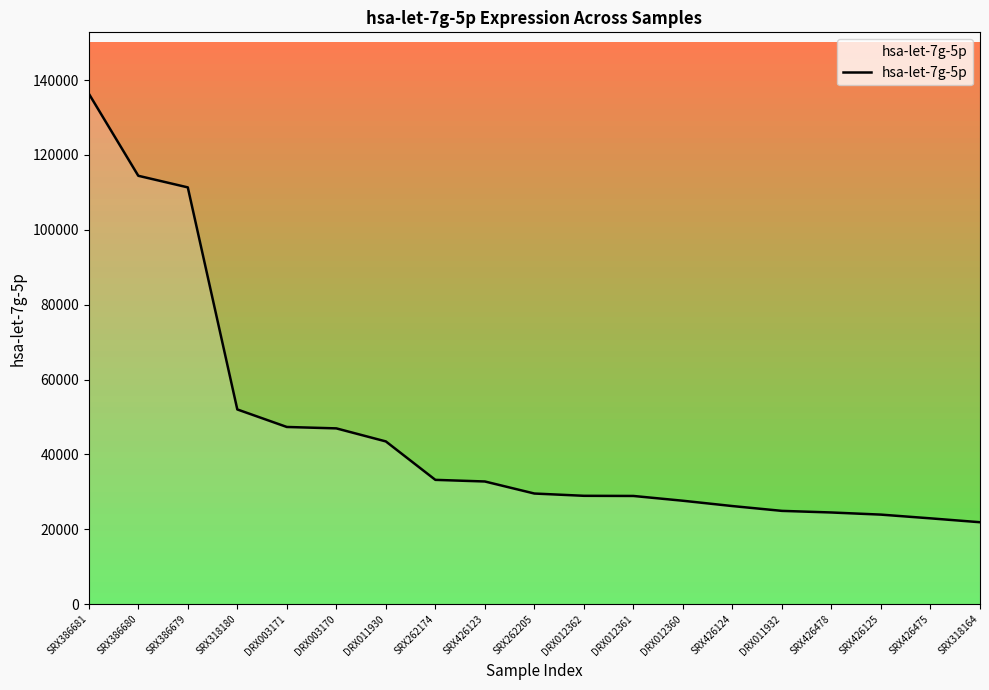

Does the chart have visible grid lines?

No